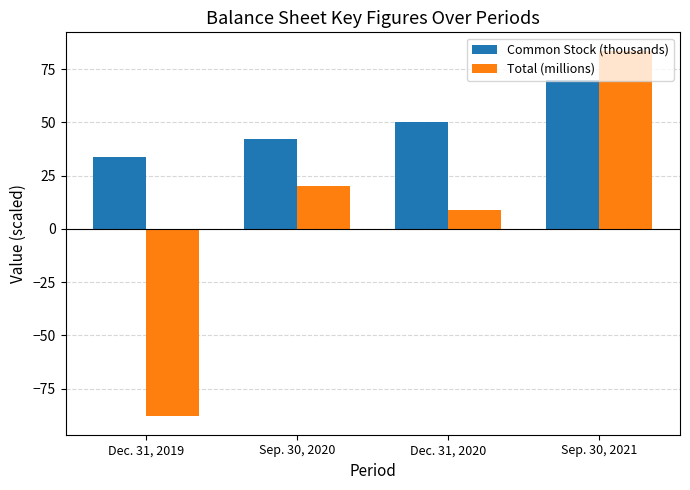

What is the difference between the second highest and minimum values in the Common Stock (thousands) series?

16.2